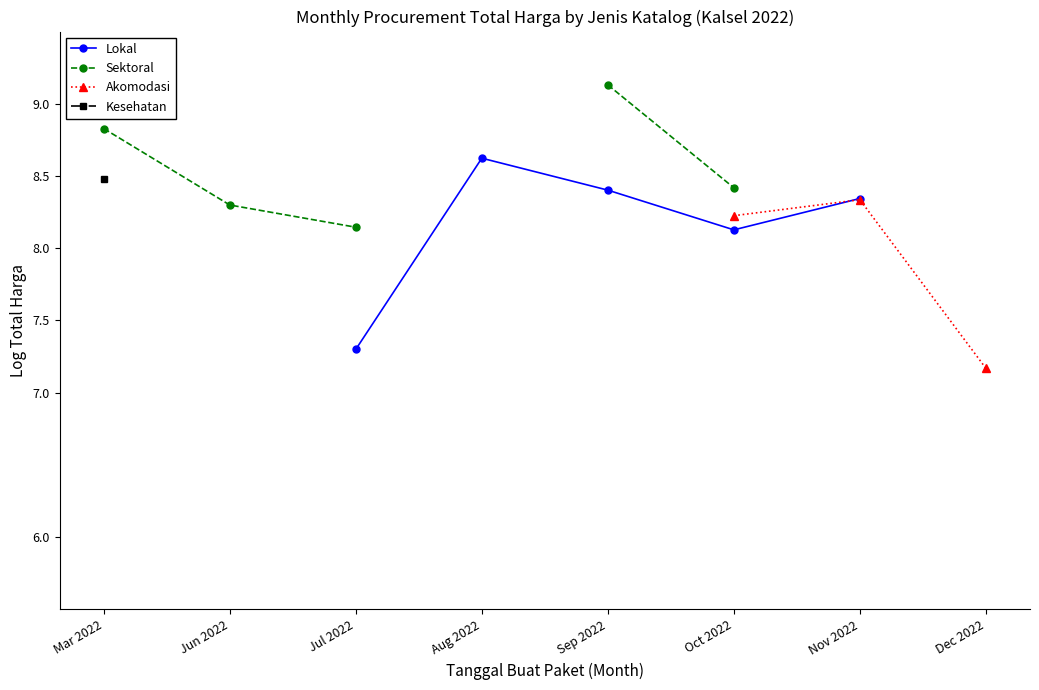

What value does the Lokal series have at Jul 2022?

7.3